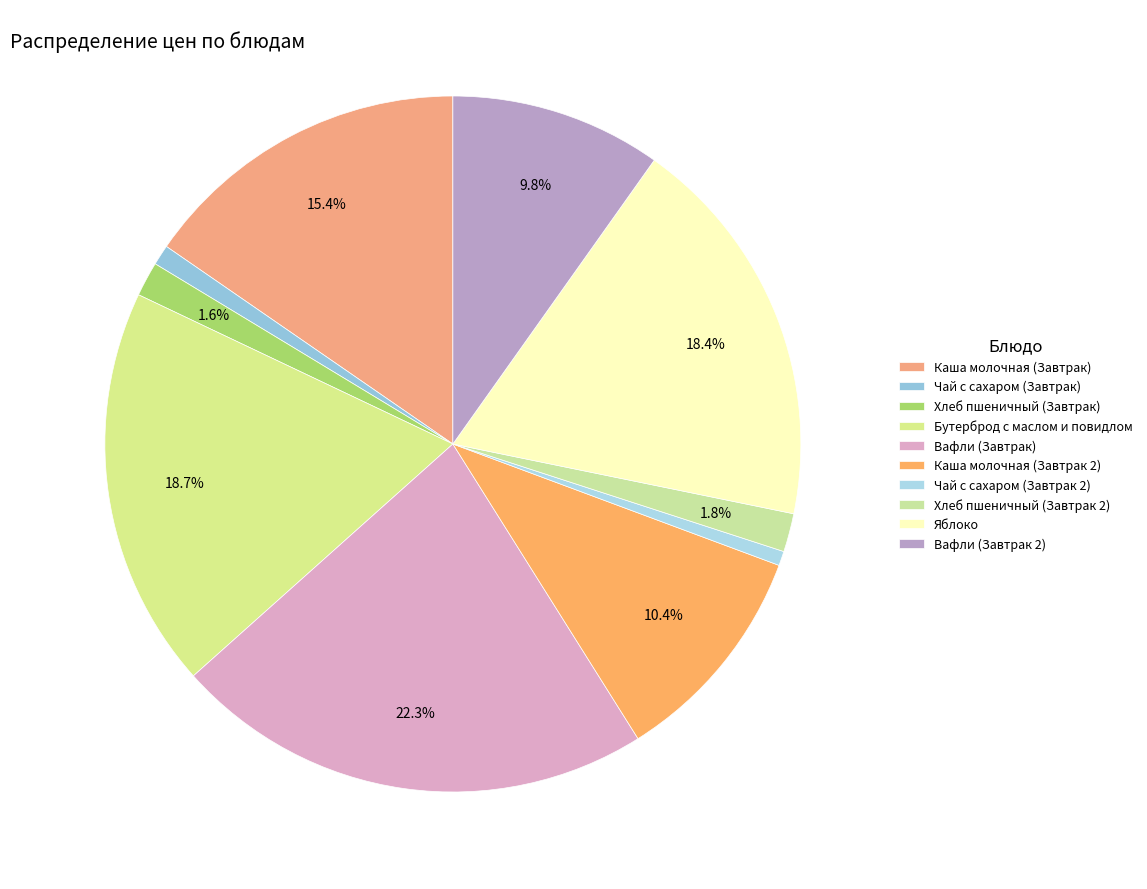

Rank the categories by value from highest to lowest.

Вафли (Завтрак), Бутерброд с маслом и повидлом, Яблоко, Каша молочная (Завтрак), Каша молочная (Завтрак 2), Вафли (Завтрак 2), Хлеб пшеничный (Завтрак 2), Хлеб пшеничный (Завтрак), Чай с сахаром (Завтрак), Чай с сахаром (Завтрак 2)